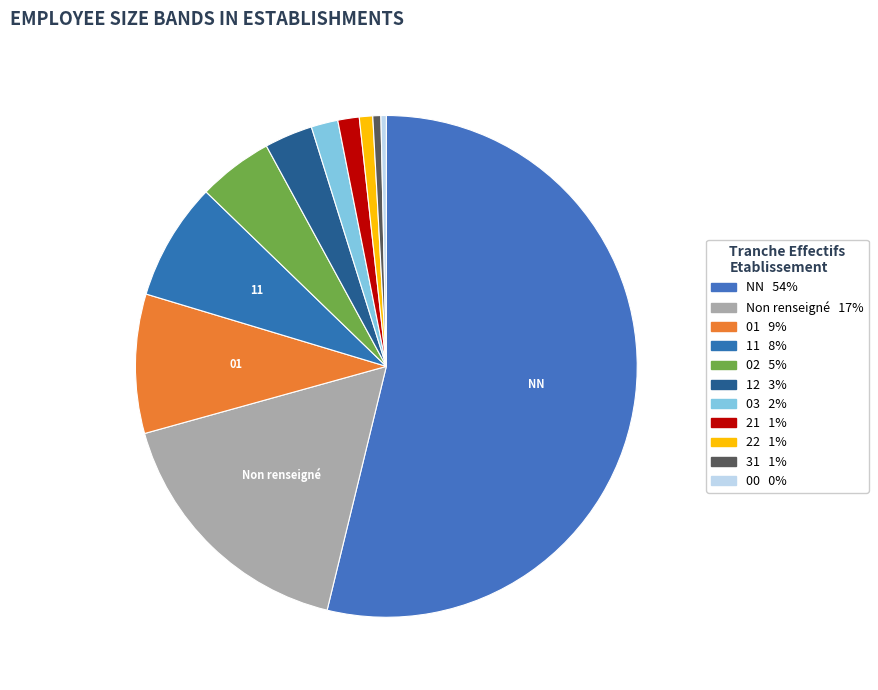

Count the number of slices in the pie.

11